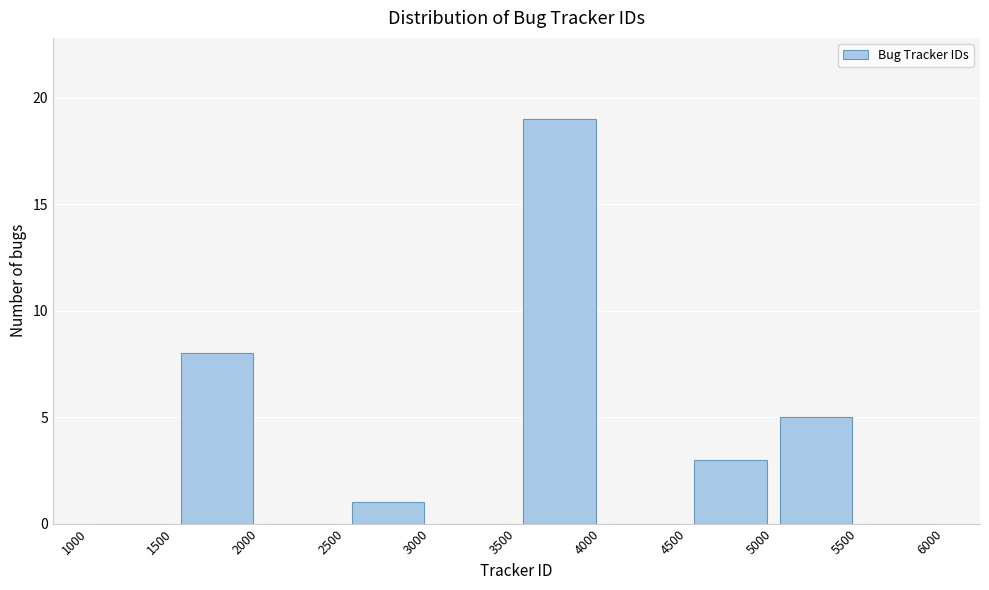

Which range on the x-axis has the tallest bar?

3500 to 4000